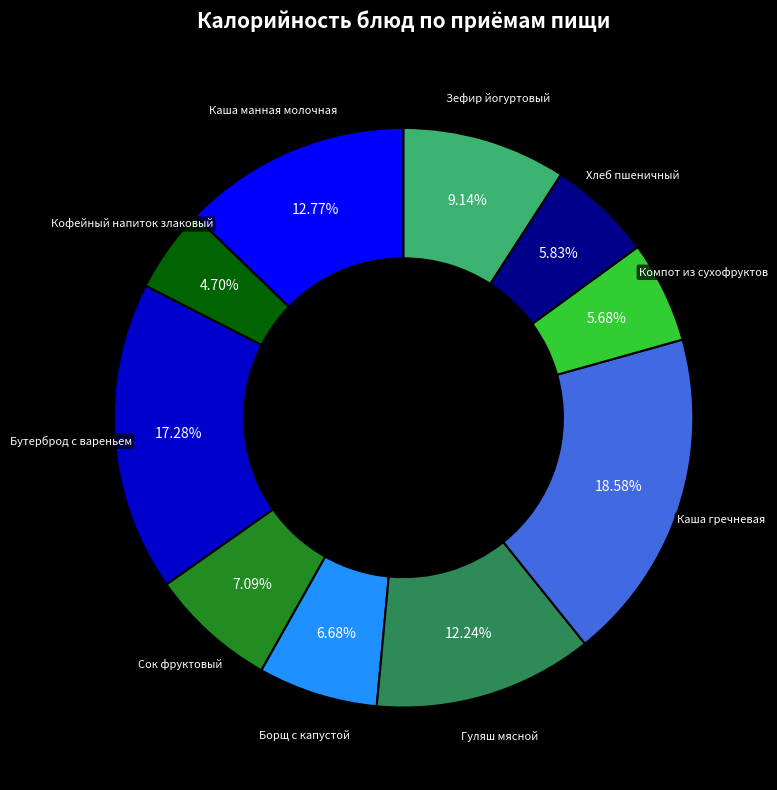

What percentage is the Гуляш мясной slice, to the nearest percent?

12%